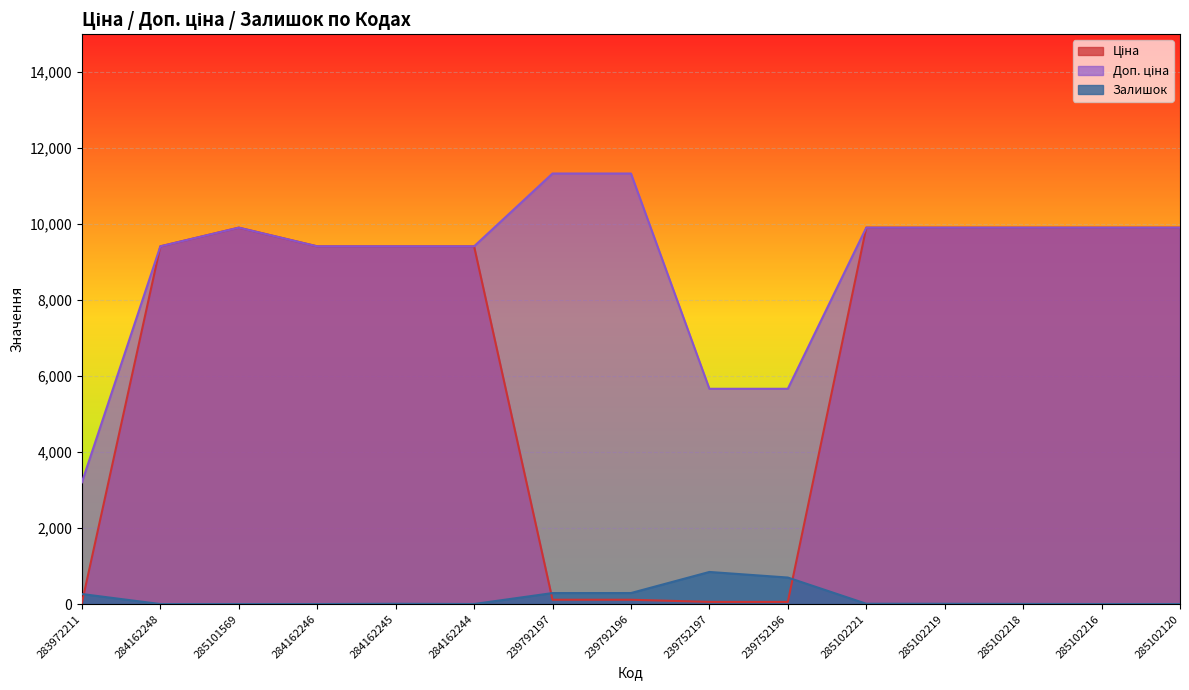

What is the value of the Доп. ціна point at the 6th from the left?

9416.9